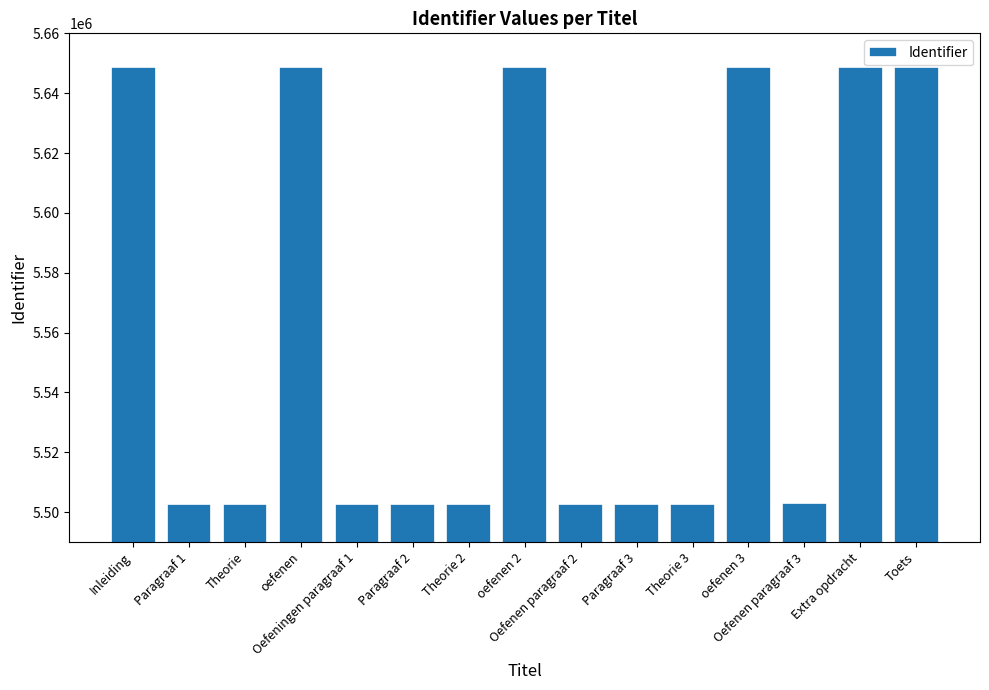

What is the approximate value at Paragraaf 1?

5502830